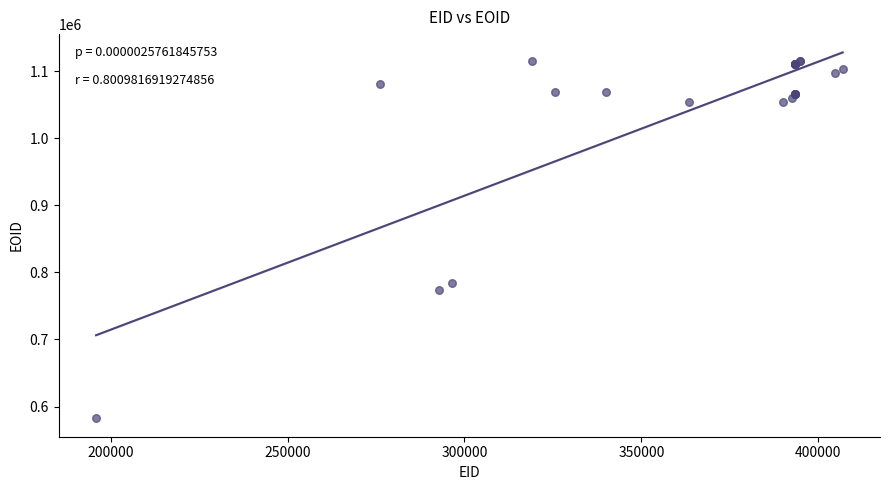

What Y value in the scatter plot is closest to 848604?

784061